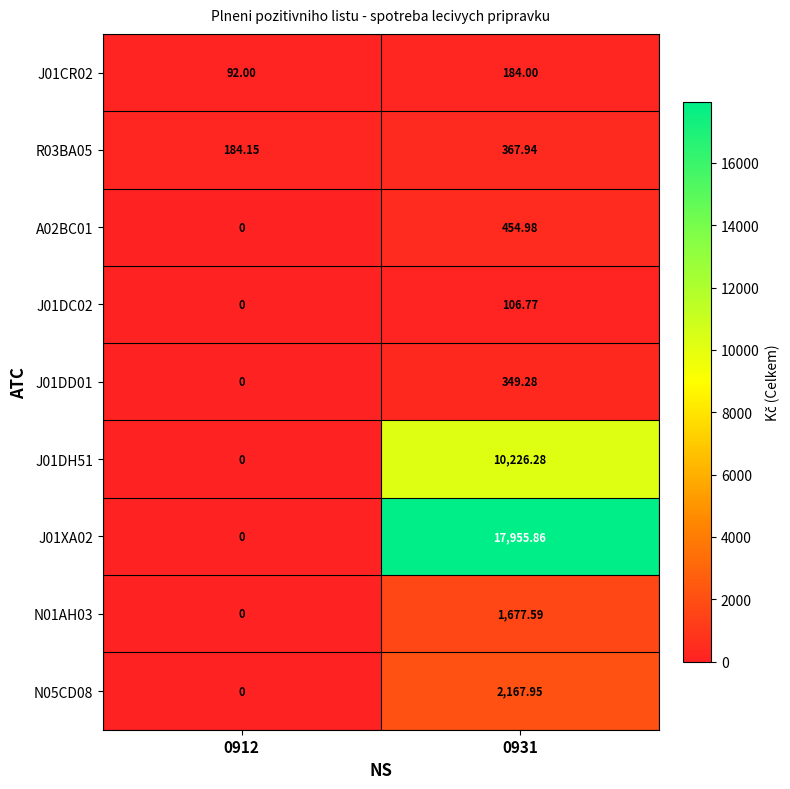

Is the value of J01DH51 at 0912 greater than the value of J01CR02 at 0931?

No